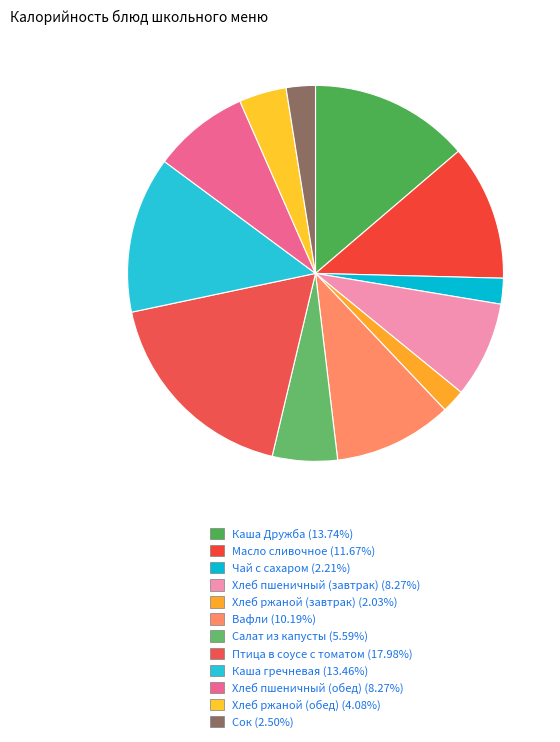

How many segments does this pie chart have?

12